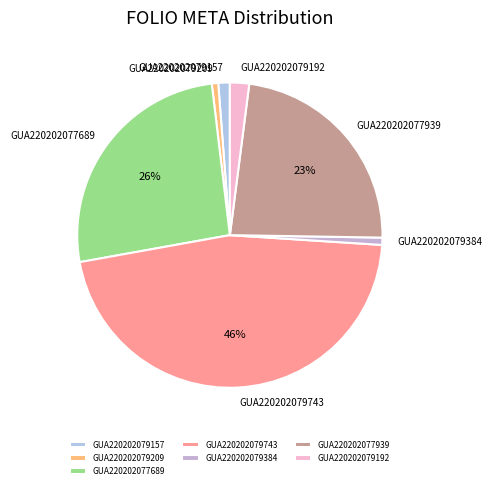

To the nearest percent, what percentage of the pie is GUA220202077689?

26%